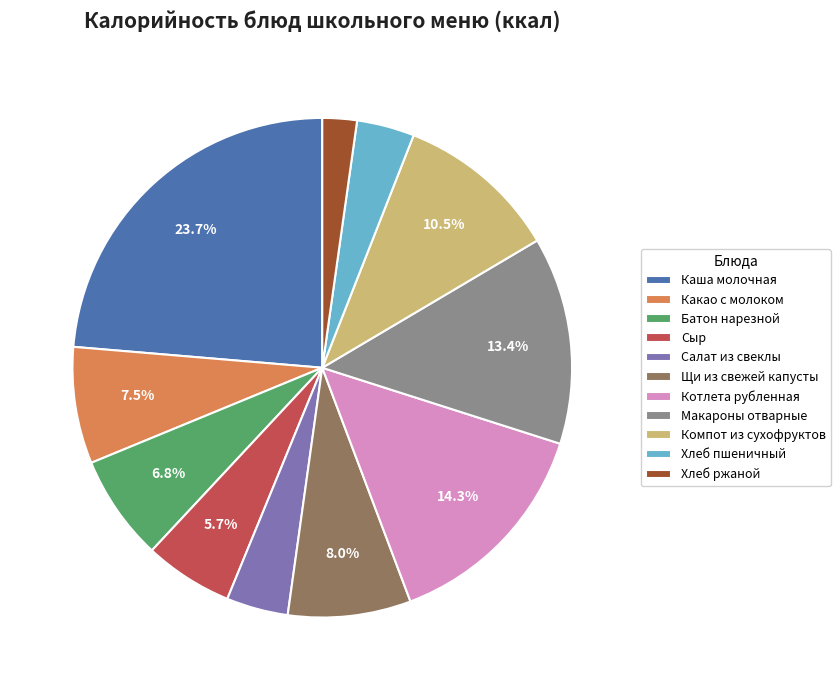

Combined, do Компот из сухофруктов and Хлеб пшеничный account for over 50%?

No